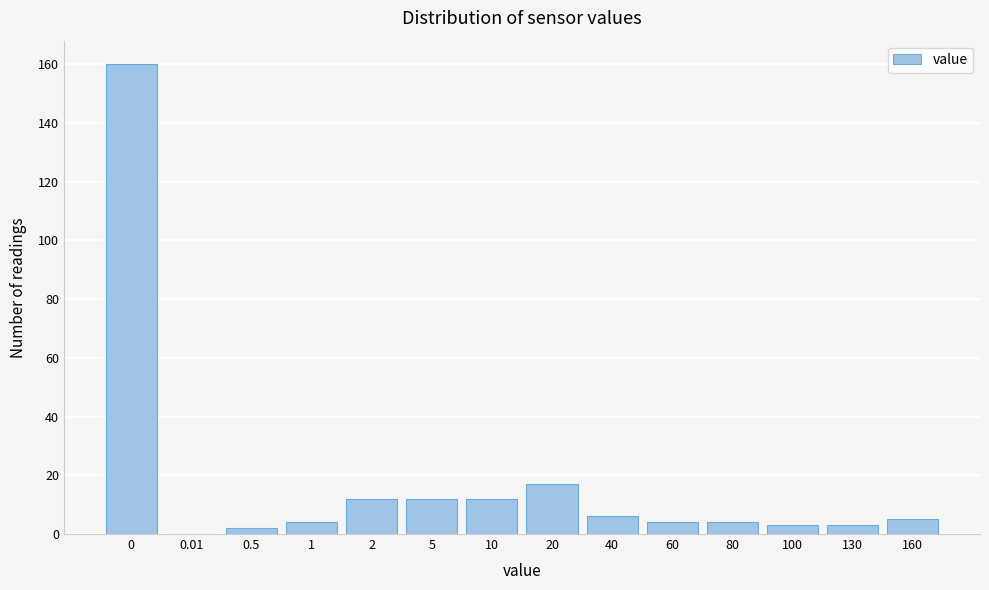

Reading left to right, extract all data points from this chart.

0=160	0.01=0	0.5=2	1=4	2=12	5=12	10=12	20=17	40=6	60=4	80=4	100=3	130=3	160=5